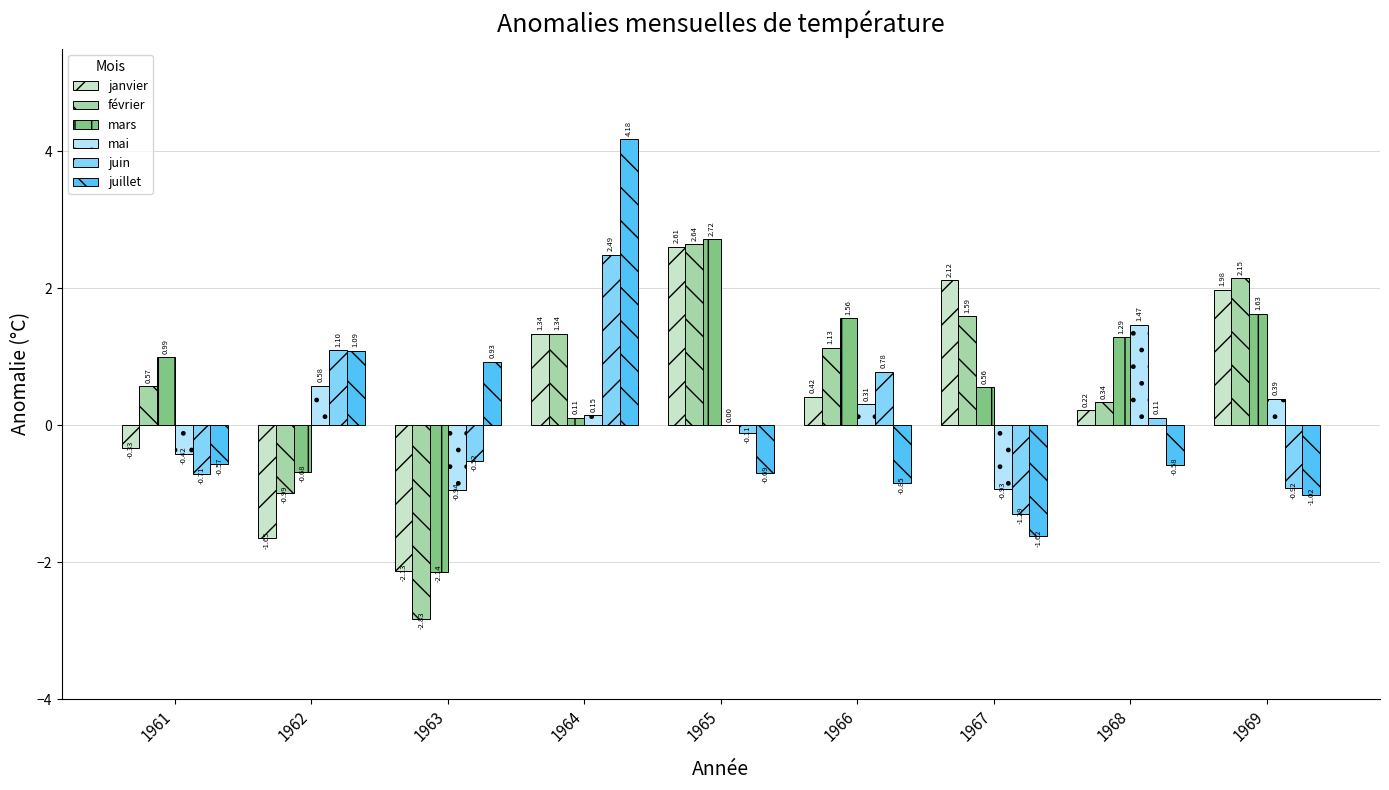

What is the sum of all janvier values?

4.6